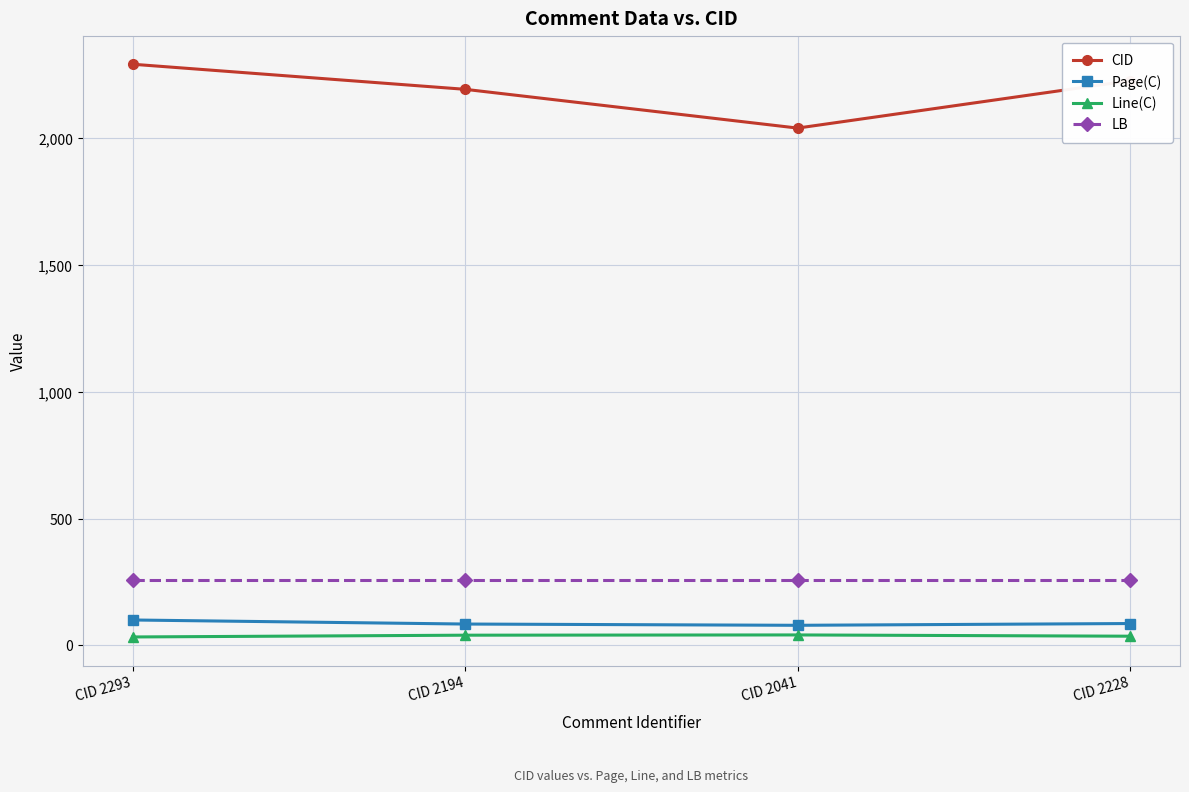

What is the maximum value shown in the chart?

2293